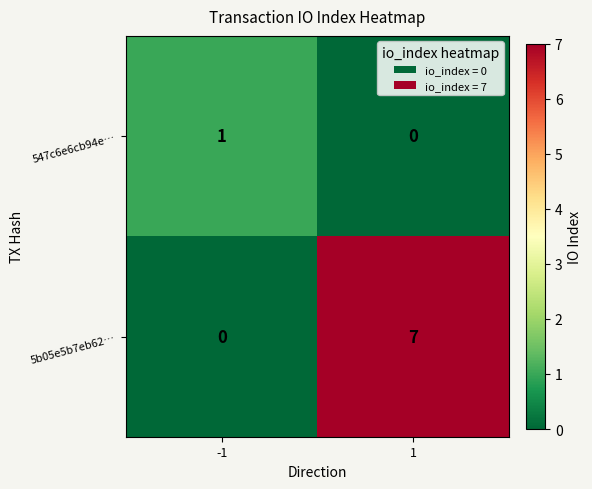

Reading left to right, transcribe all the data shown in this chart.

547c6e6cb94e…: 1	0
5b05e5b7eb62…: 0	7